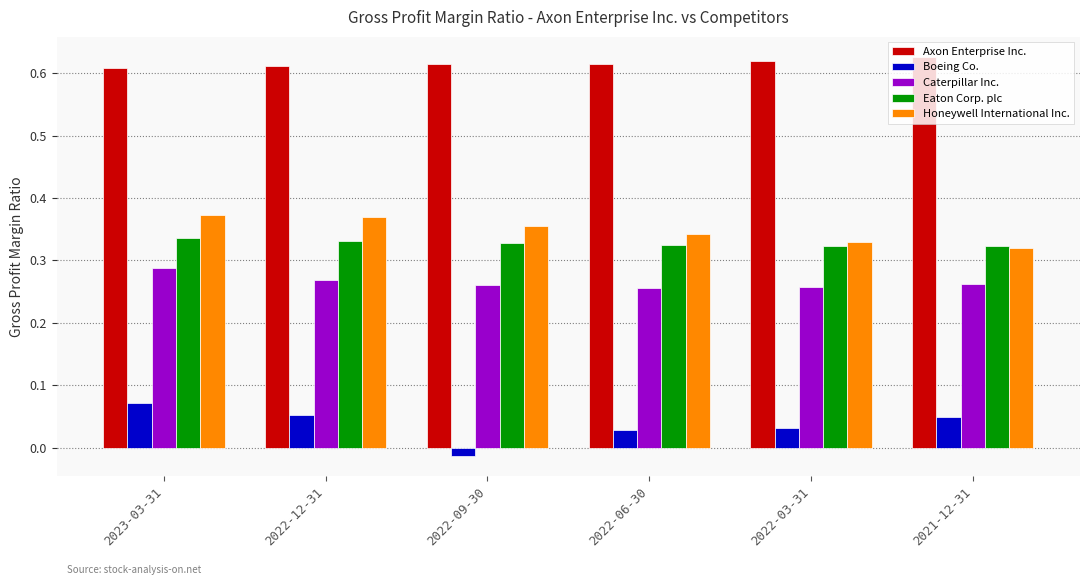

True or false: Boeing Co. has a value of 0.1 at 2022-03-31.

False